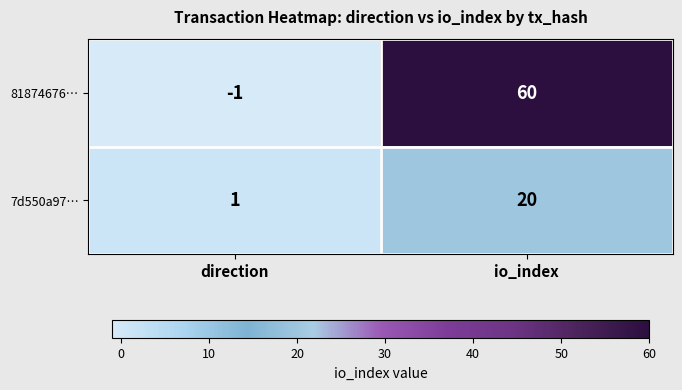

List the series in order of their overall mean, highest first.

81874676…, 7d550a97…